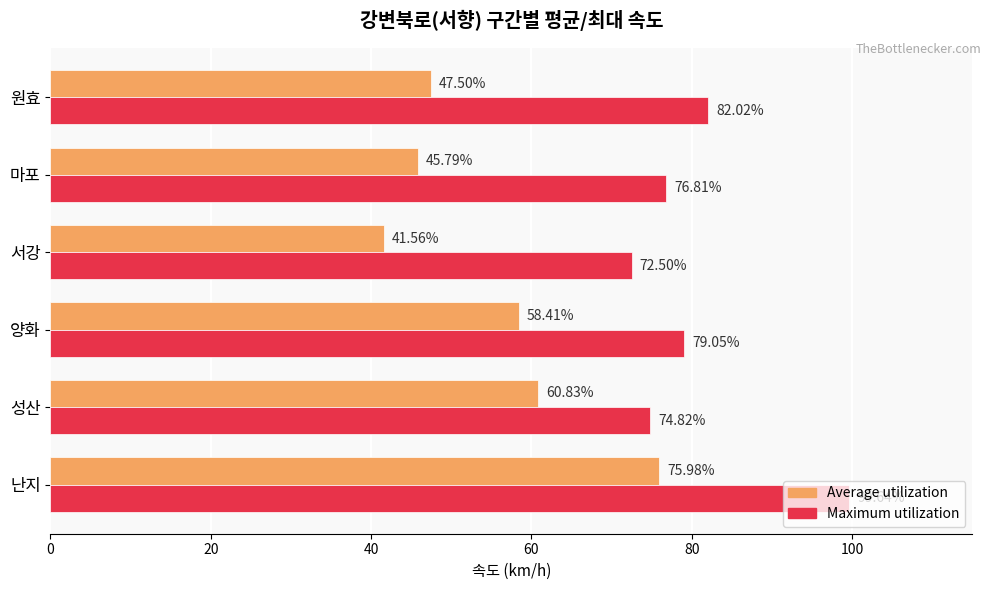

At which category does the chart reach its peak across all series?

난지